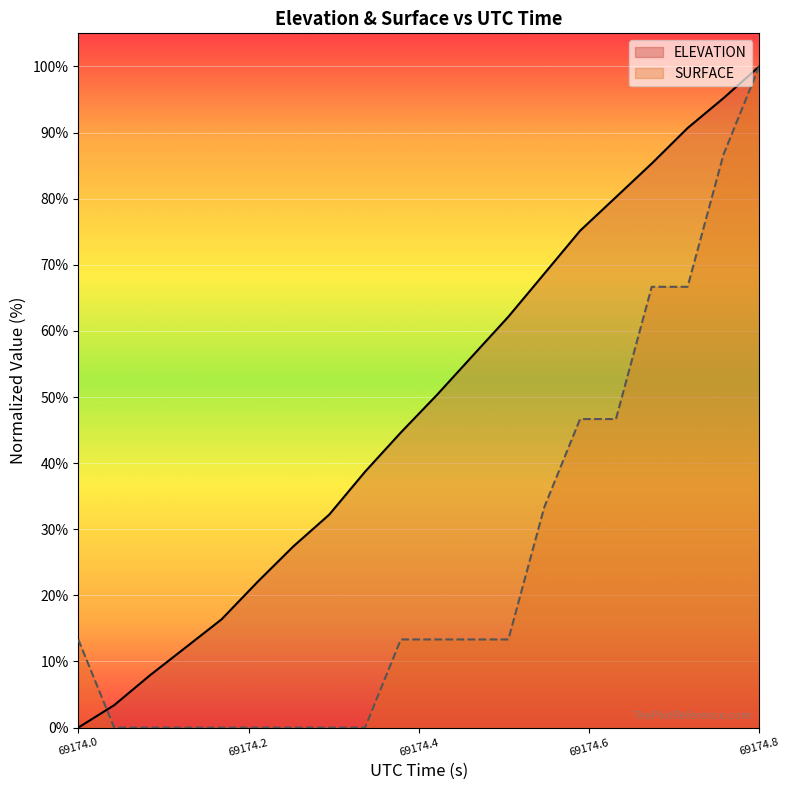

True or false: SURFACE has a value of 13.3 at 69174.0.

True